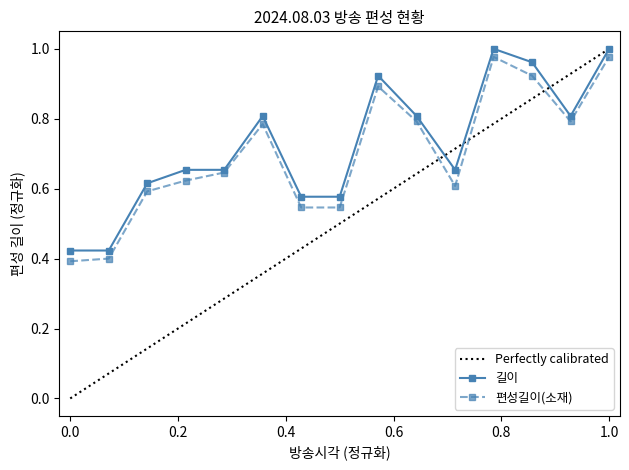

True or false: 편성길이(소재) has a value of 1.0 at 18:05.

True